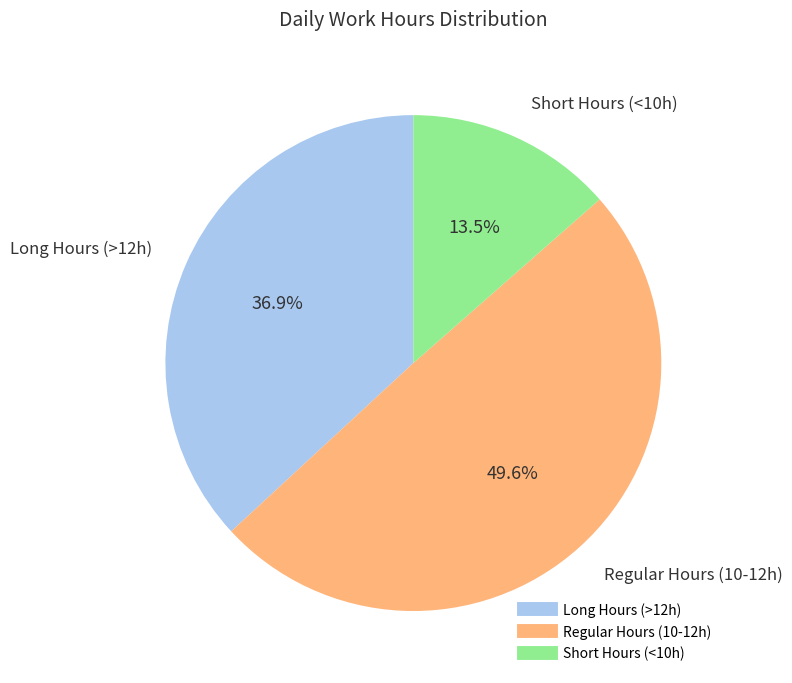

Is there any slice that represents more than half of the pie?

No